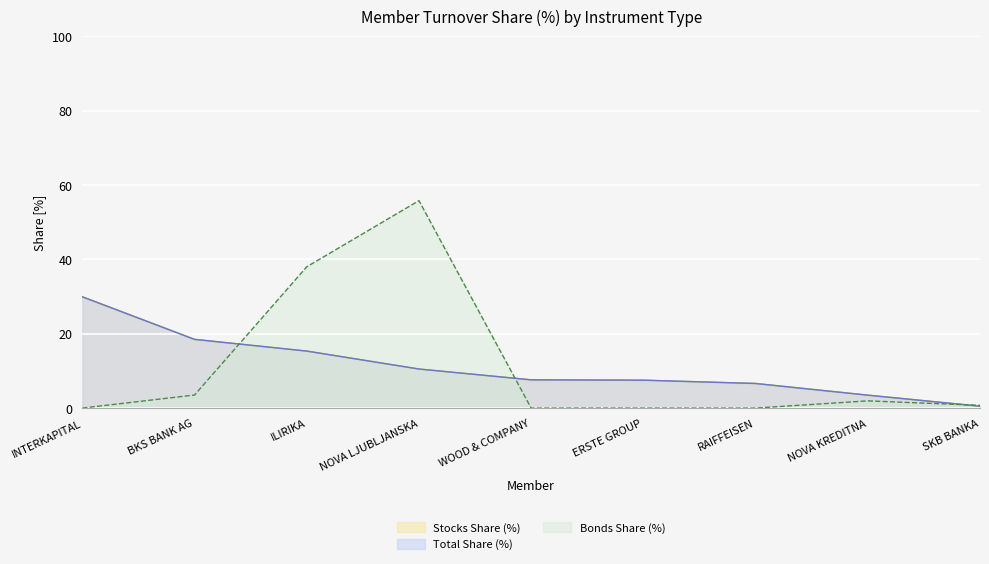

Rank the categories by Total Share (%) value from highest to lowest.

INTERKAPITAL, BKS BANK AG, ILIRIKA, NOVA LJUBLJANSKA, WOOD & COMPANY, ERSTE GROUP, RAIFFEISEN, NOVA KREDITNA, SKB BANKA